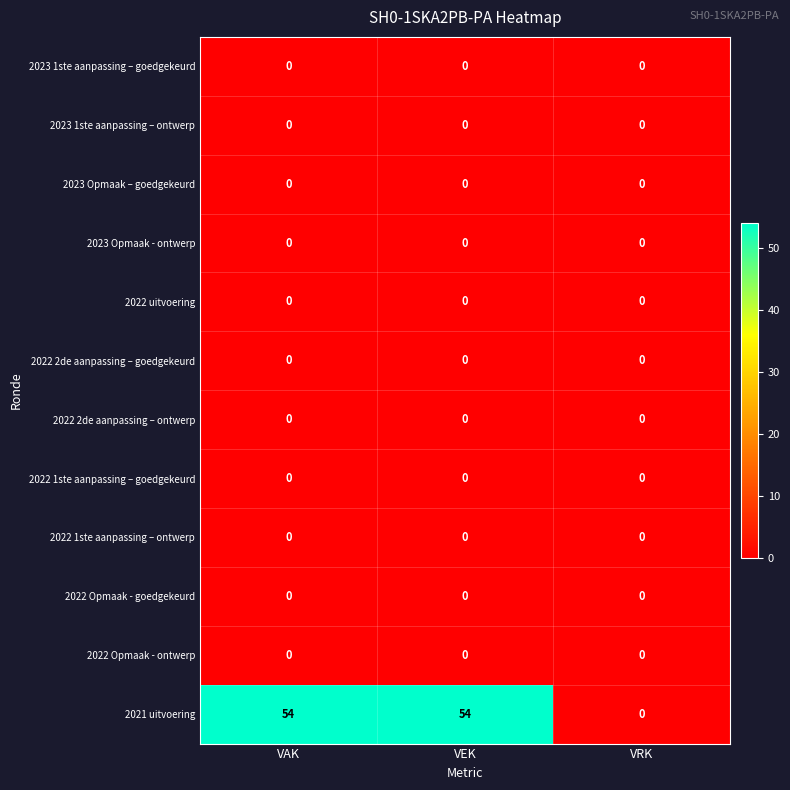

What is the difference between the second highest and minimum values in the 2021 uitvoering series?

54